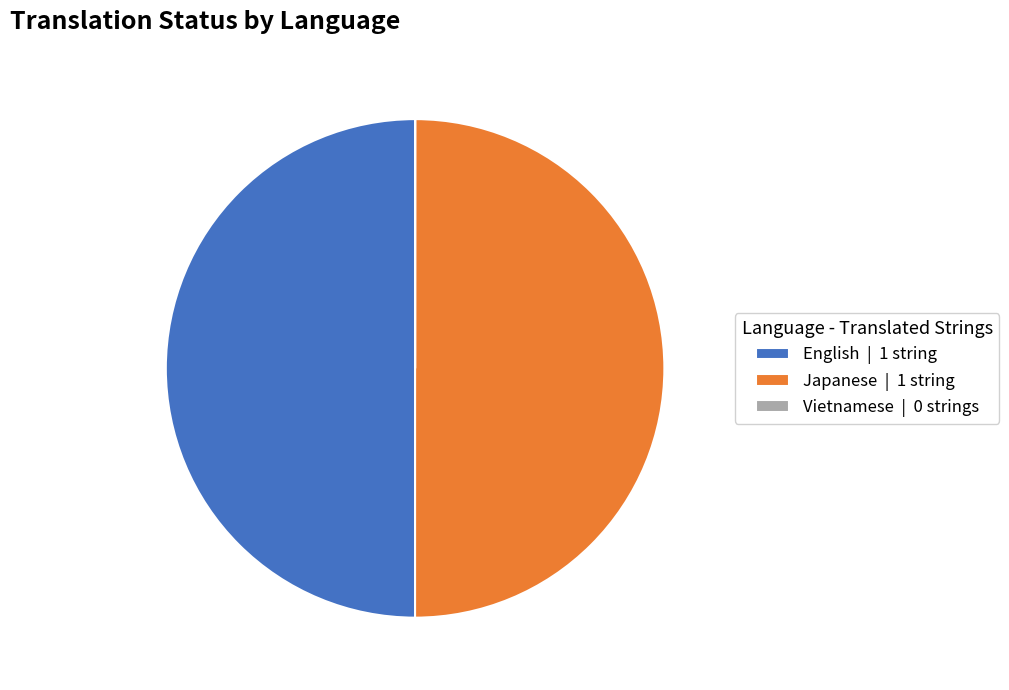

Do Japanese | 1 string and English | 1 string together represent more than half of the pie?

Yes